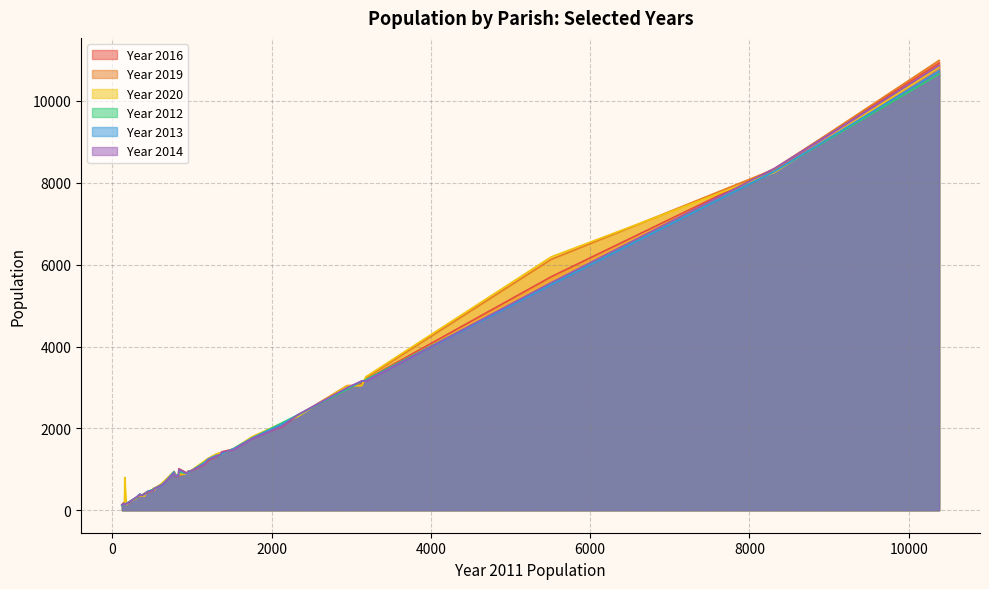

What is the maximum value for Year 2016?

10927